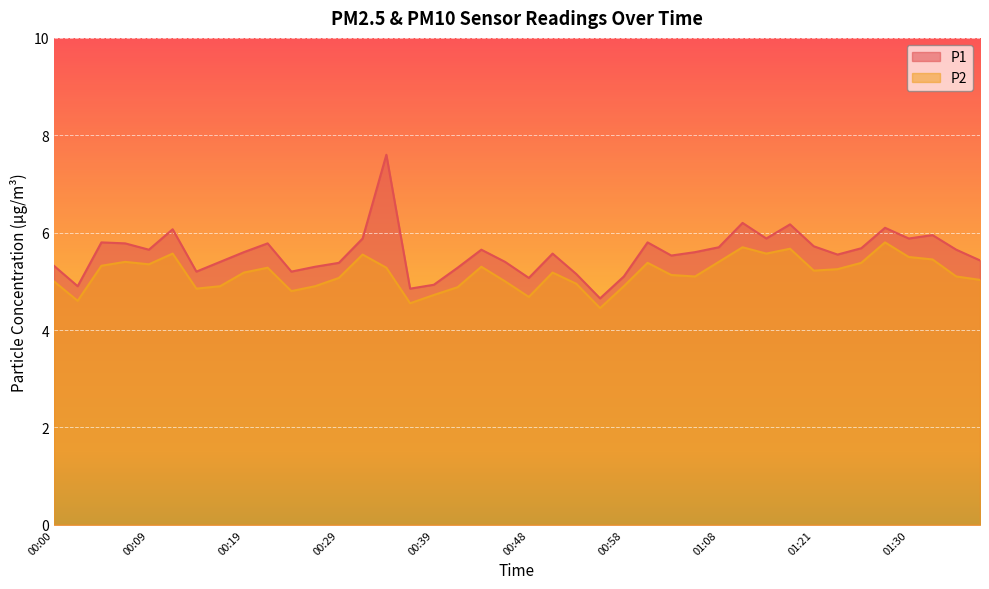

Is the value of P2 at 00:02 greater than the value of P1 at 00:24?

No